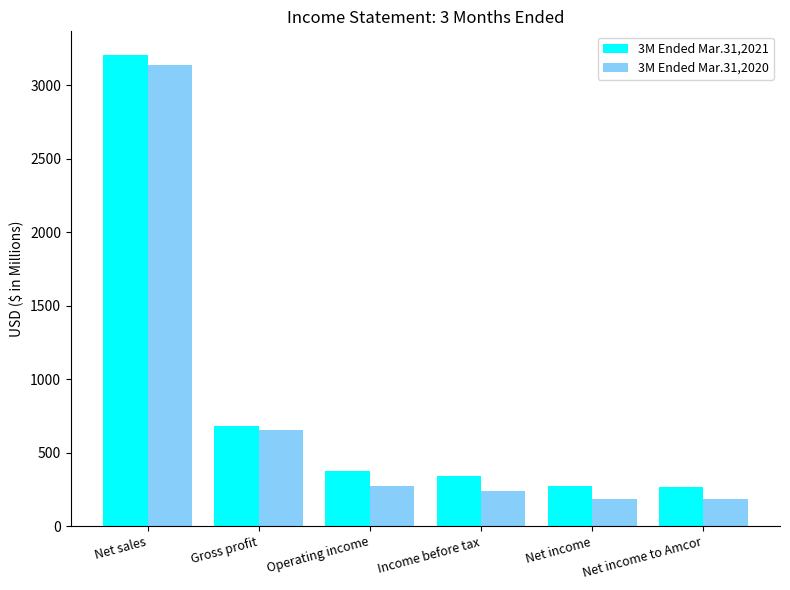

Rank the series by their maximum value, from highest to lowest.

3M Ended Mar.31,2021, 3M Ended Mar.31,2020